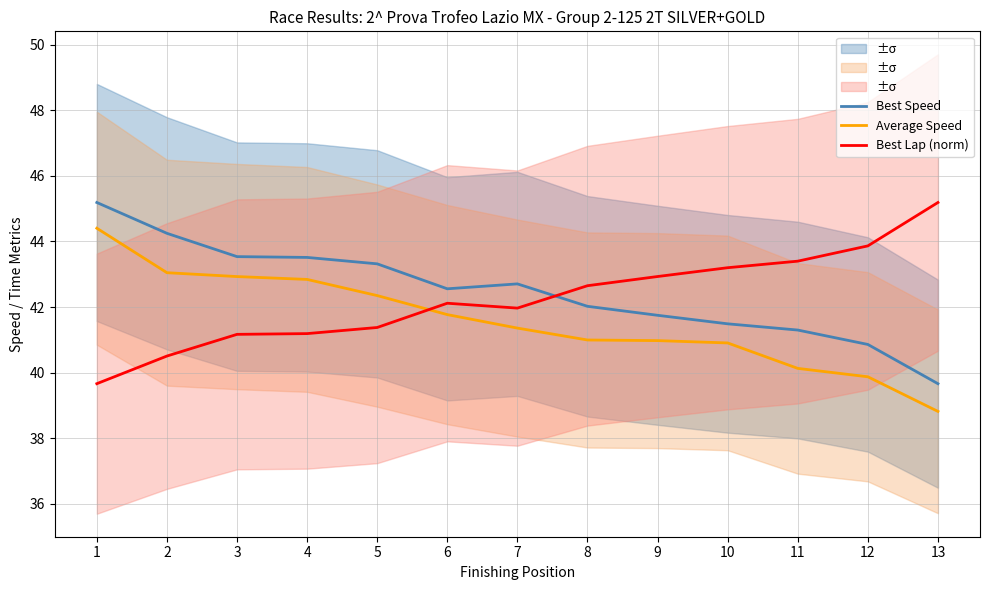

How many interior local peaks does the Best Speed series have?

1